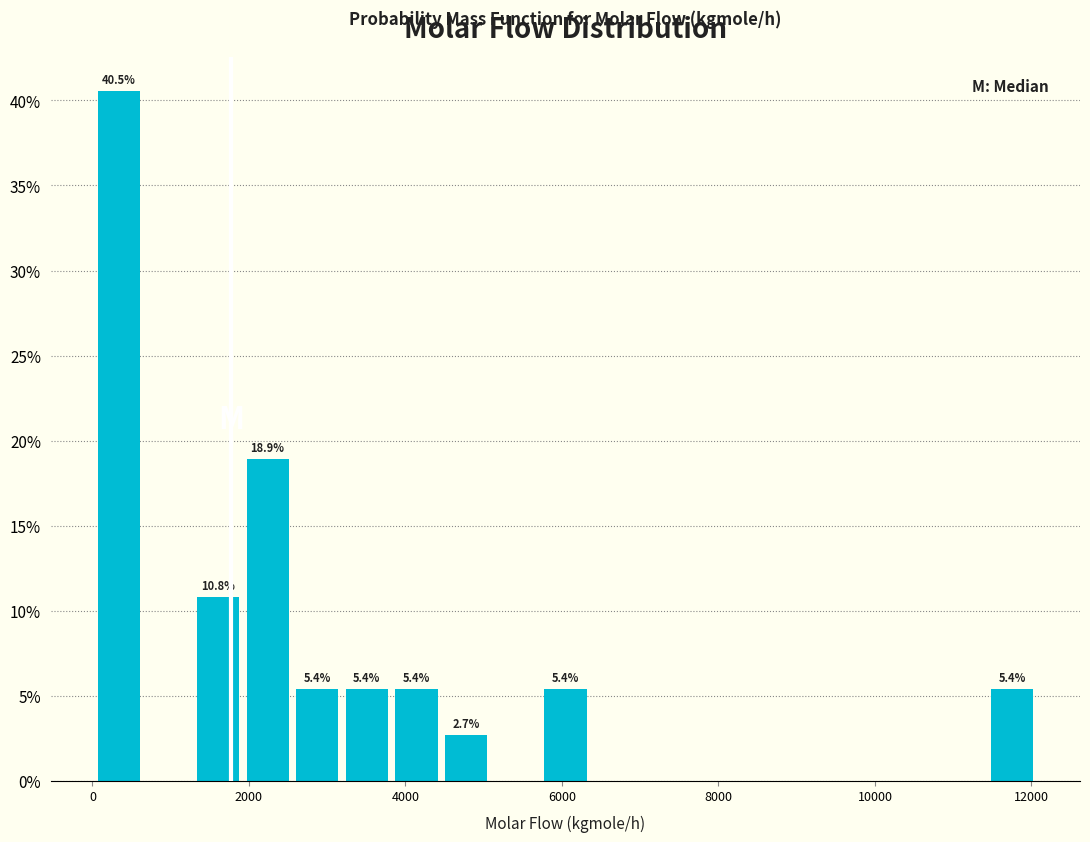

Read against the x-axis, roughly where is the centre of the tallest bar?

400